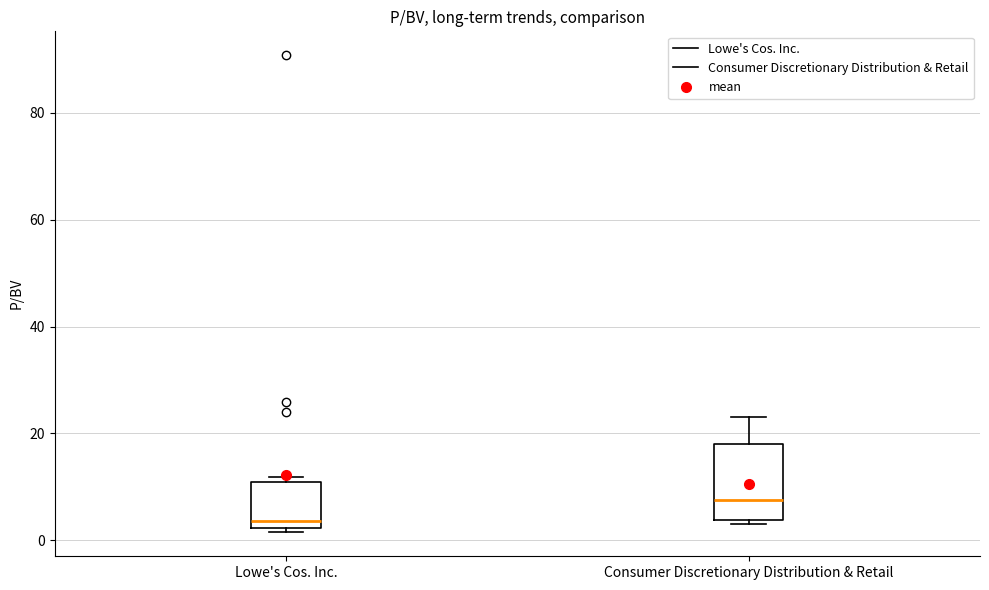

Comparing the boxes themselves (not the whiskers), which one is the tallest?

Consumer Discretionary Distribution & Retail